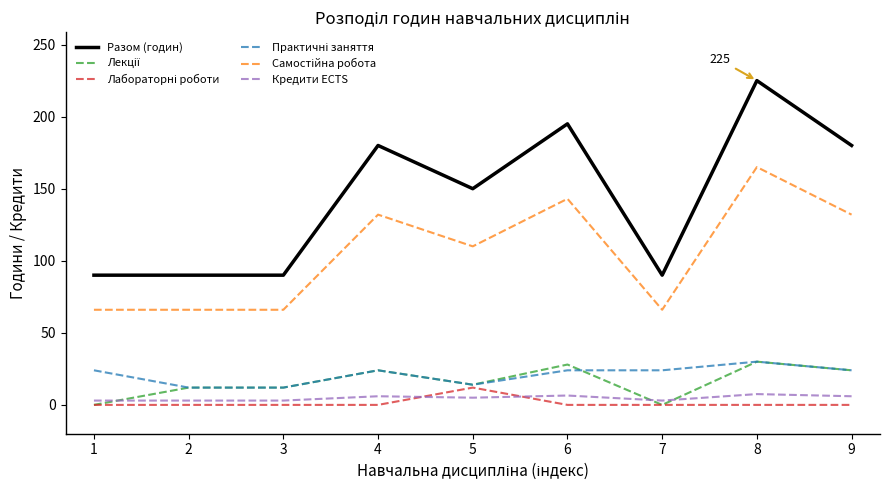

At which category is the sum across all series the highest?

8